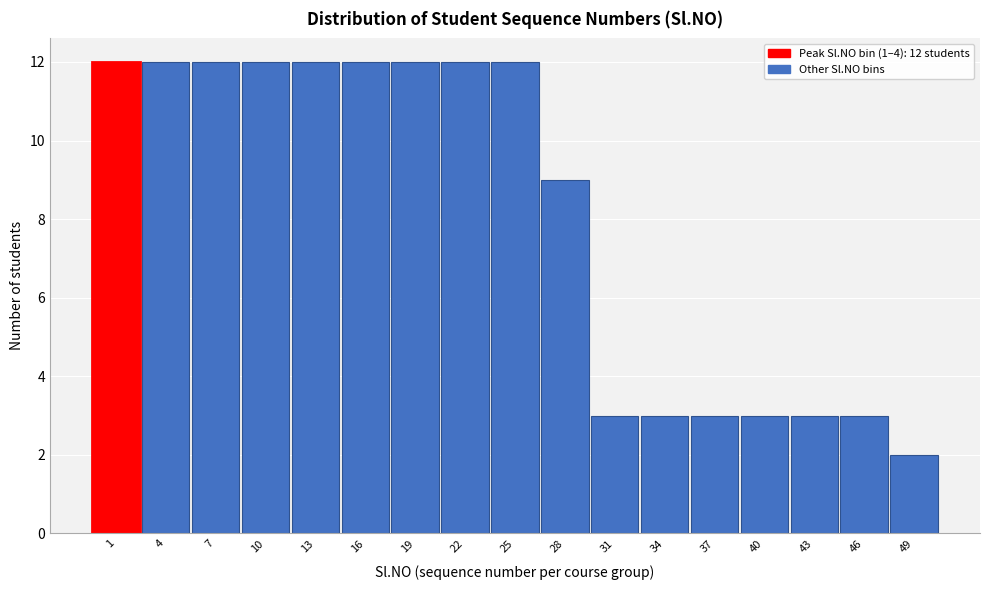

Reading right to left, extract all data points from this chart.

49=2	46=3	43=3	40=3	37=3	34=3	31=3	28=9	25=12	22=12	19=12	16=12	13=12	10=12	7=12	4=12	1=12